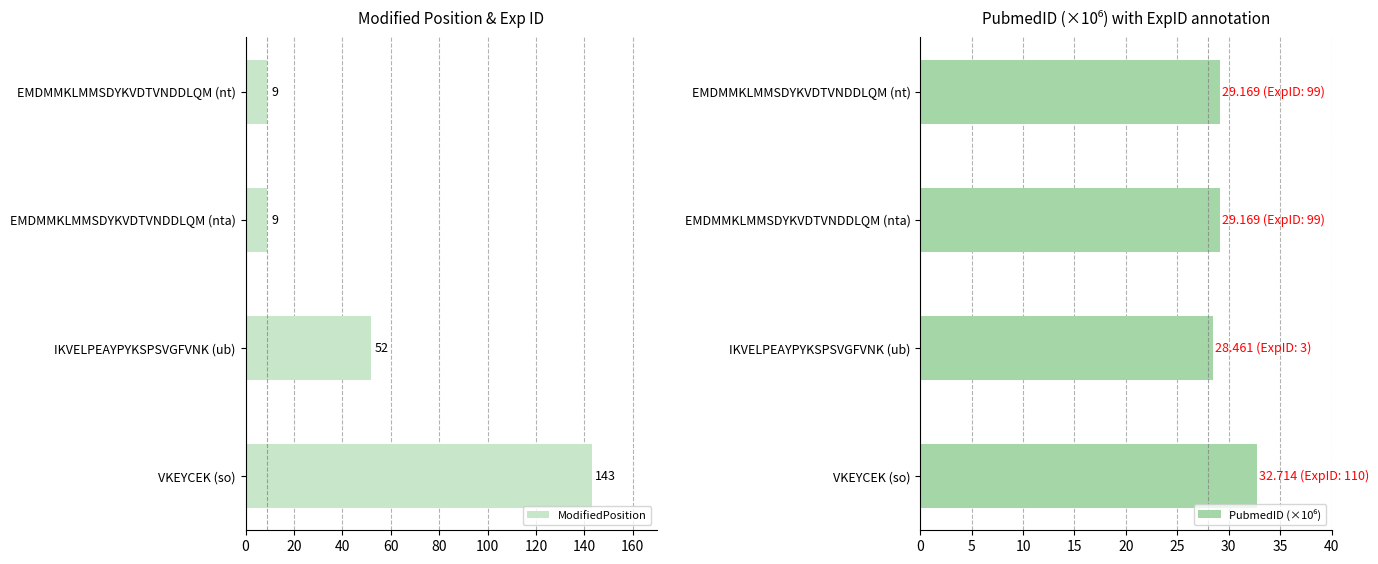

How many groups of bars are there?

4